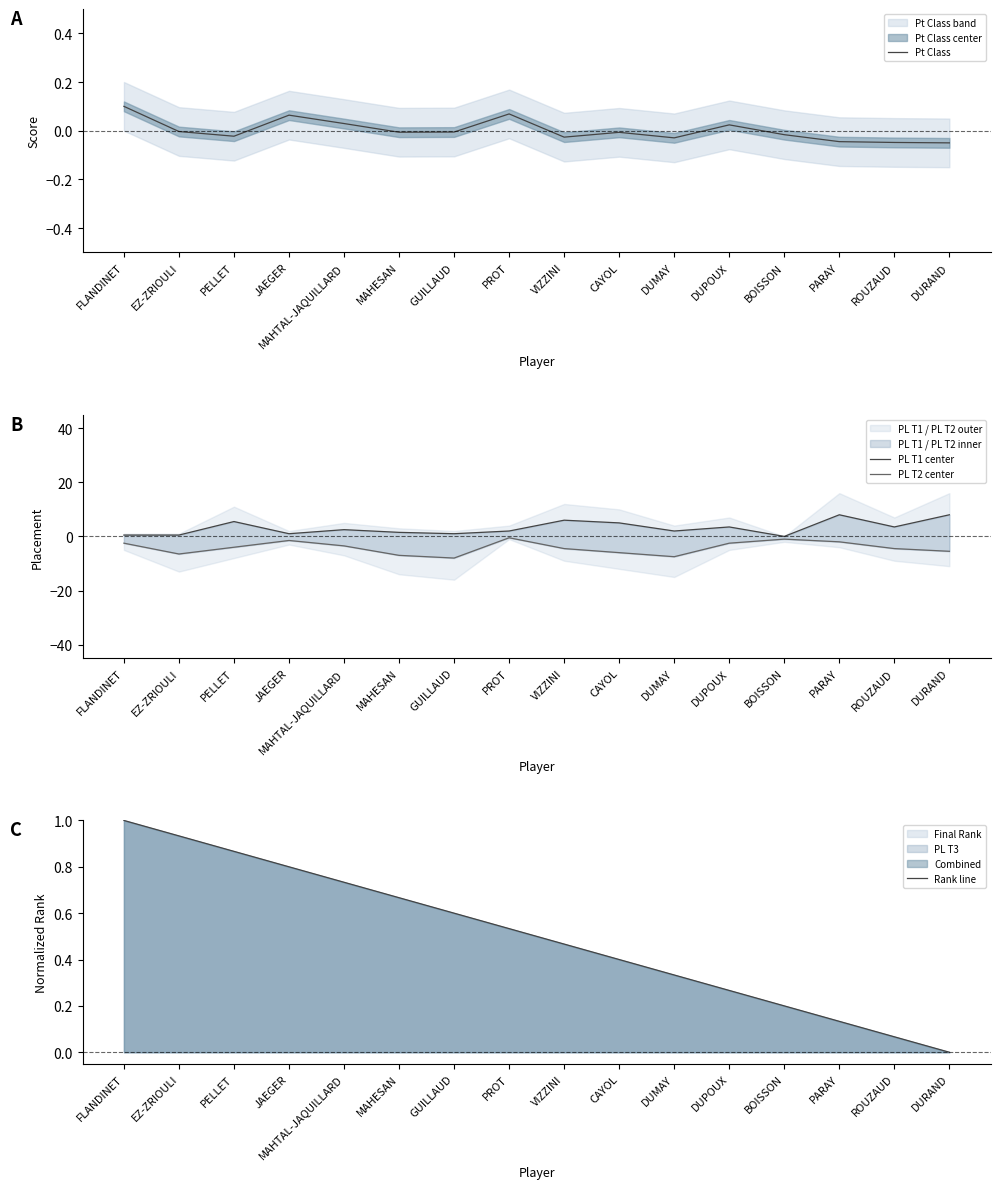

Reading right to left, what are all the values shown in this chart?

Pt Class: -0.0	-0.0	-0.0	-0.0	0.0	-0.0	-0.0	-0.0	0.1	-0.0	-0.0	0.0	0.1	-0.0	-0.0	0.1
PL T1 center: 8.0	3.5	8.0	0.0	3.5	2.0	5.0	6.0	2.0	1.0	1.5	2.5	1.0	5.5	0.5	0.5
PL T2 center: -5.5	-4.5	-2.0	-1.0	-2.5	-7.5	-6.0	-4.5	-0.5	-8.0	-7.0	-3.5	-1.5	-4.0	-6.5	-2.5
Rank line: 0.0	0.1	0.1	0.2	0.3	0.3	0.4	0.5	0.5	0.6	0.7	0.7	0.8	0.9	0.9	1.0